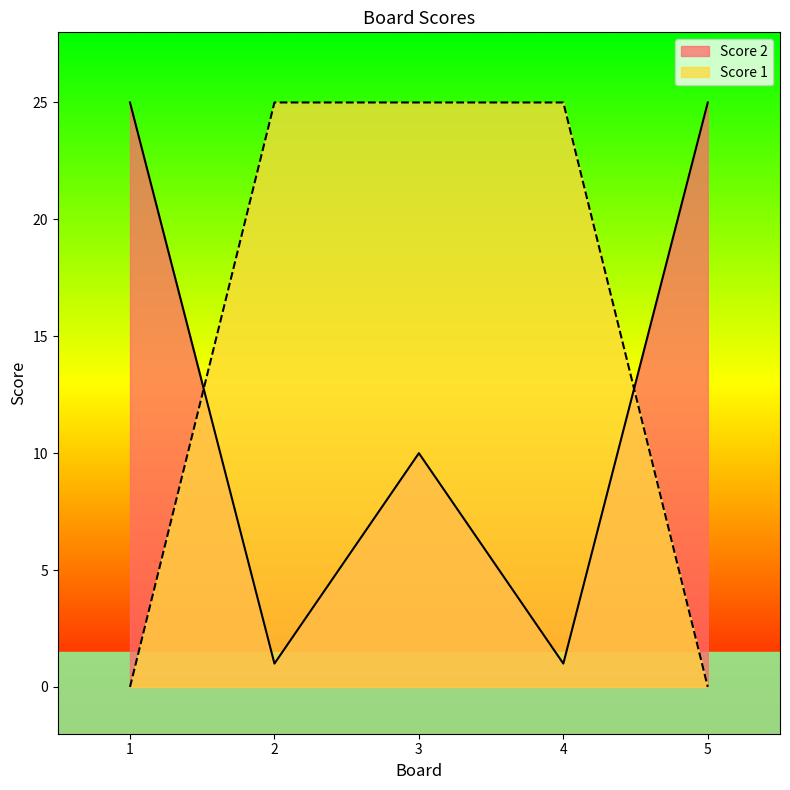

What is the minimum value for Score 2?

1